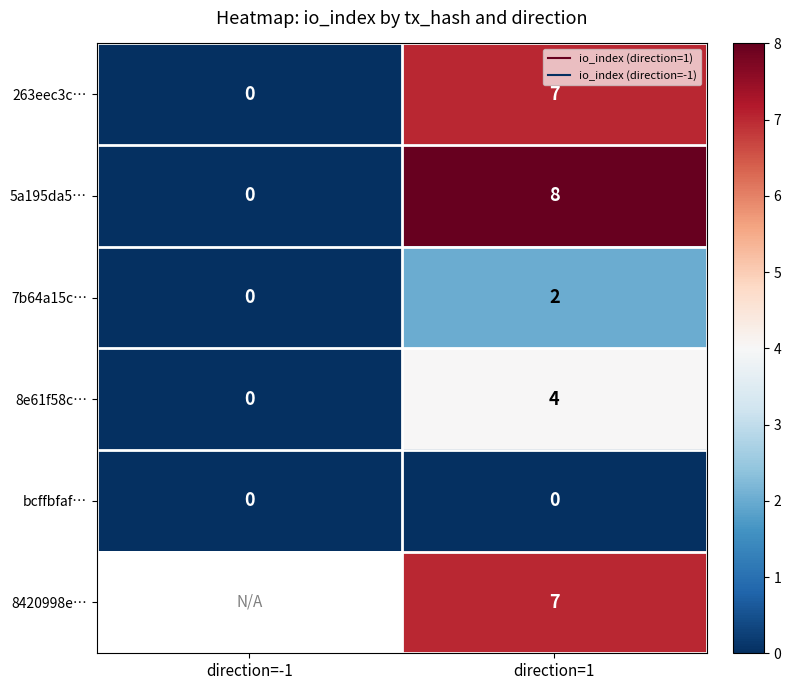

What is the difference between the highest and lowest values at direction=1?

8.0